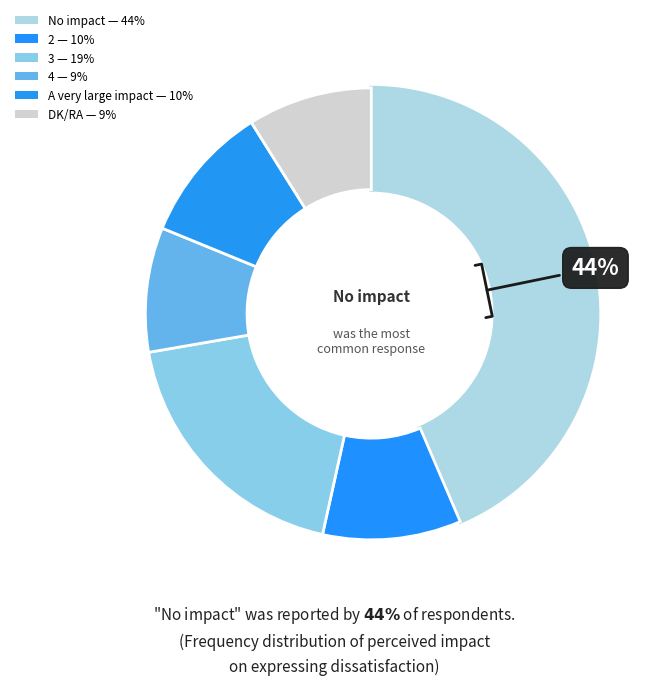

Count the number of slices in the pie.

6